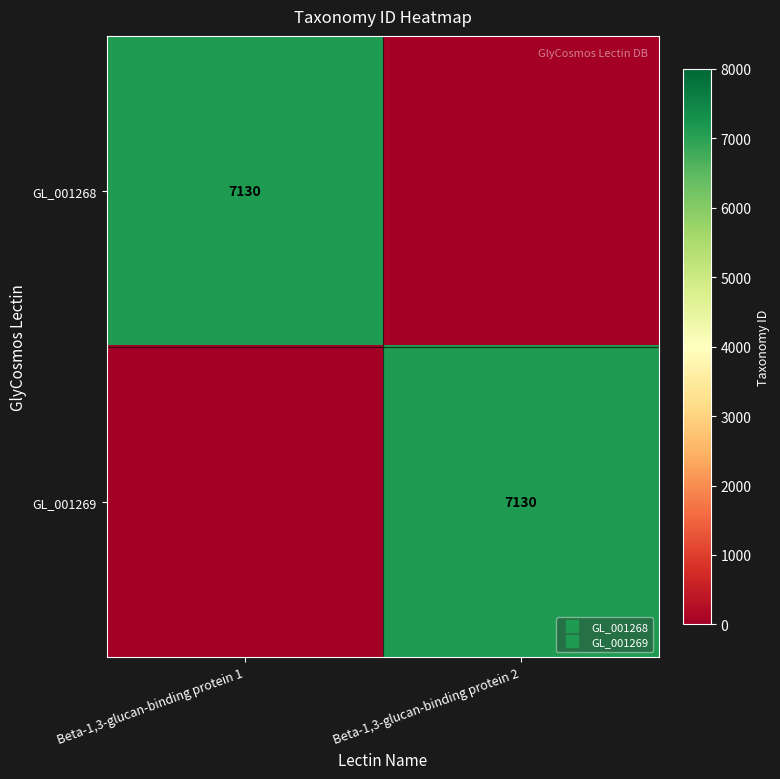

At how many categories does at least one series exceed 667?

2